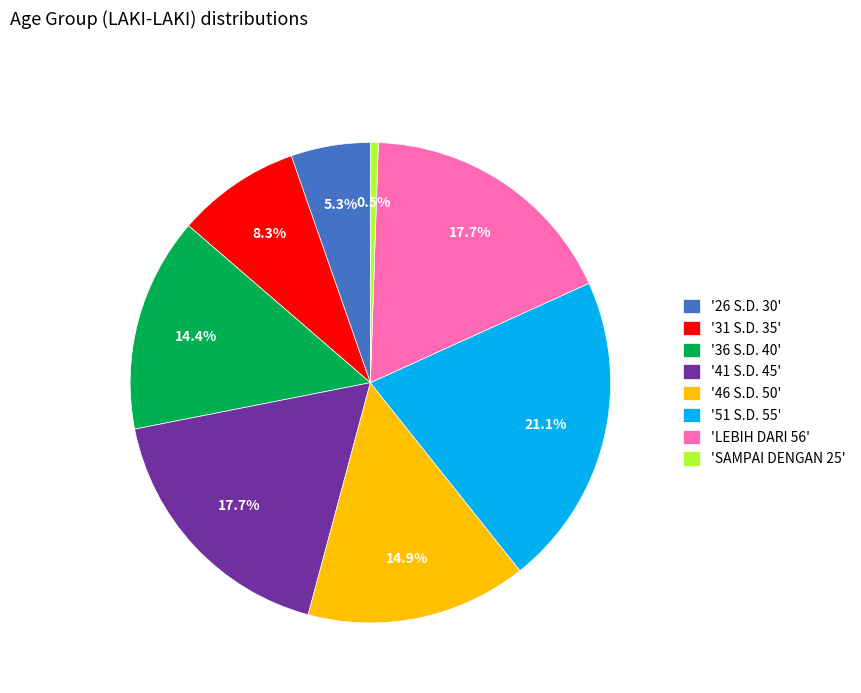

Which slice is the largest?

'51 S.D. 55'